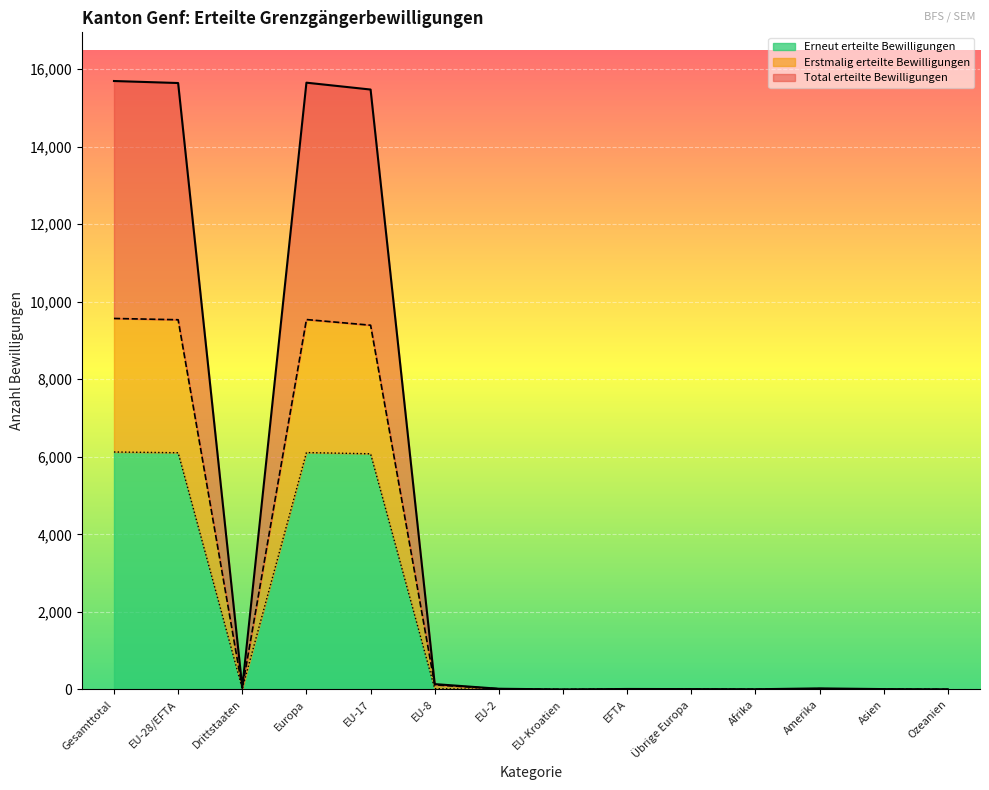

True or false: Total erteilte Bewilligungen and Erstmalig erteilte Bewilligungen intersect in this chart.

False